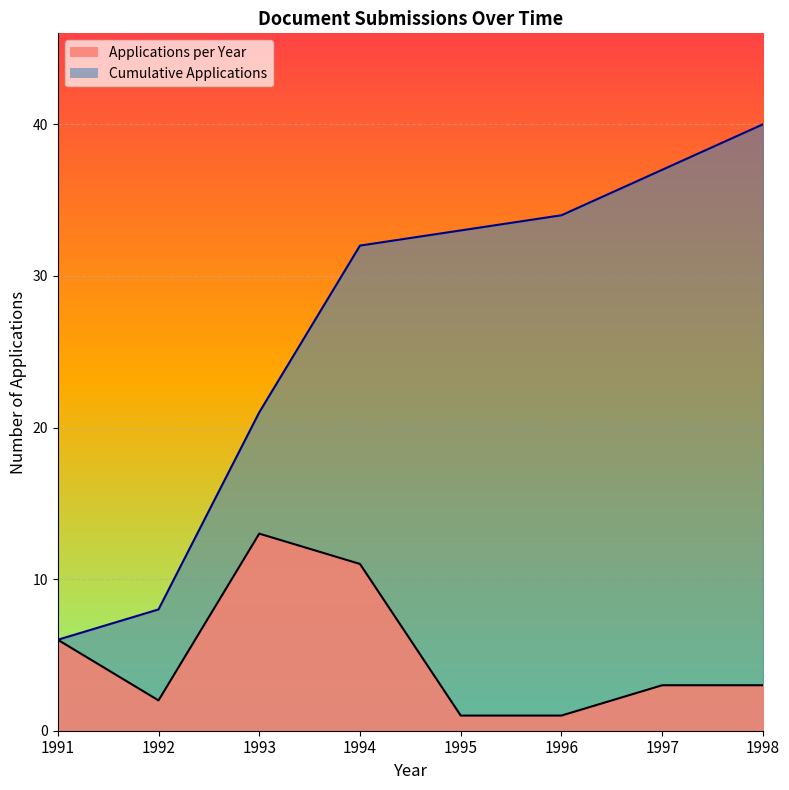

True or false: the data shows 8 at 1992.

True